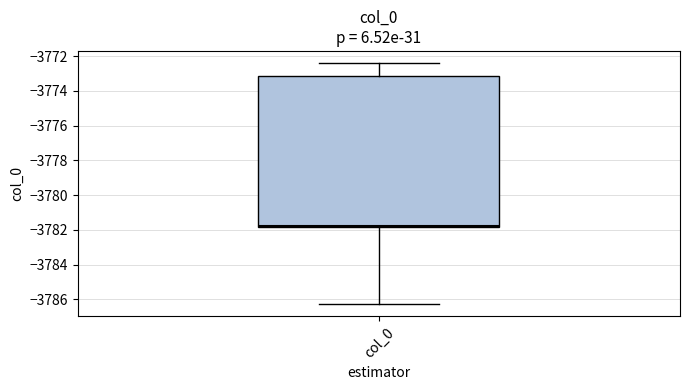

Transcribe this box plot: give where the median line is, the range the box spans, and where the two whiskers end, as read against the y-axis. The values are not printed on the chart, so give them approximately, as read against the axis.

median -3781.8 (just above the box's lower edge), box -3781.8 to -3773.2, whiskers -3786.2 to -3772.4